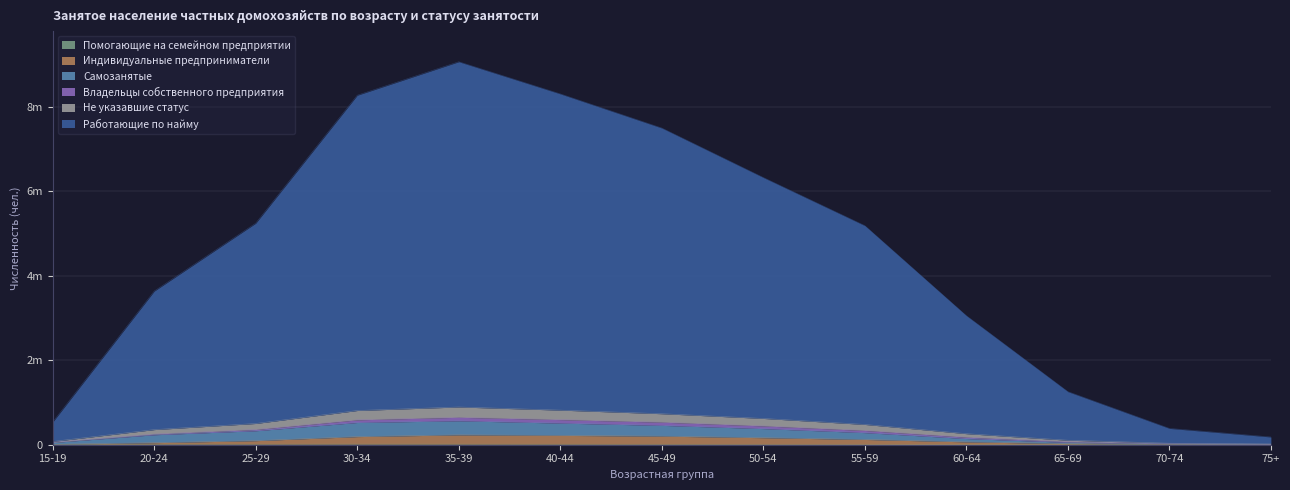

At how many categories does at least one series exceed 7464950?

4